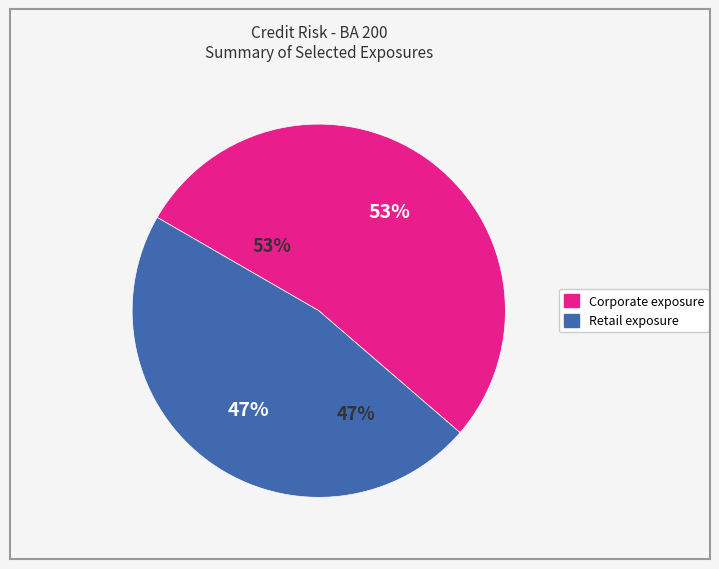

Combined, do Retail exposure and Corporate exposure account for over 50%?

Yes